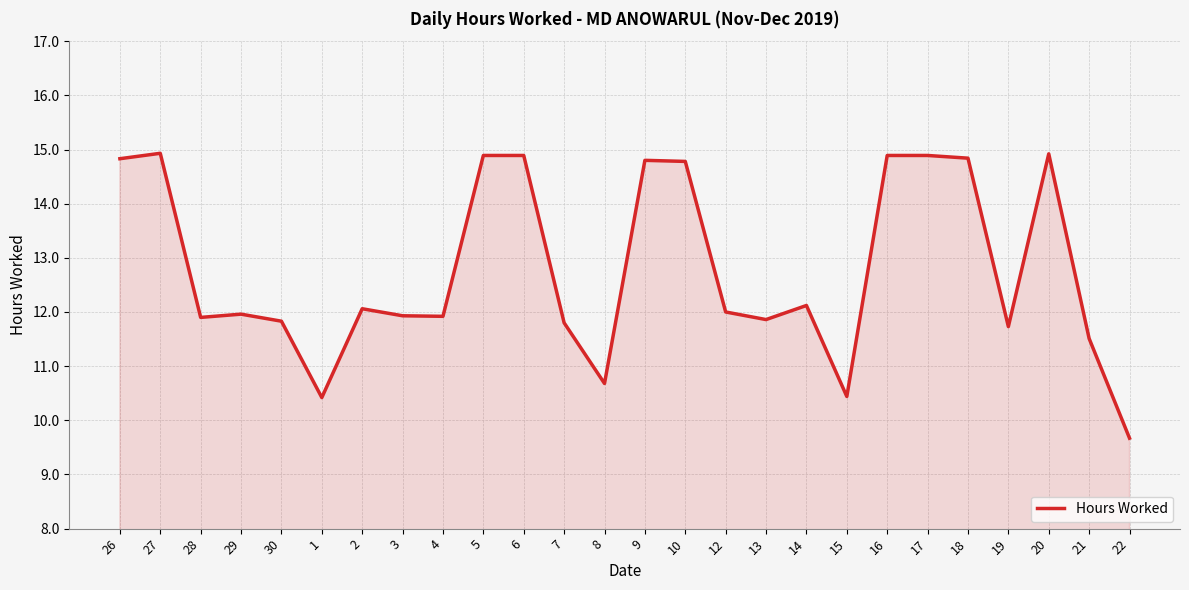

What position from the right is 13?

10